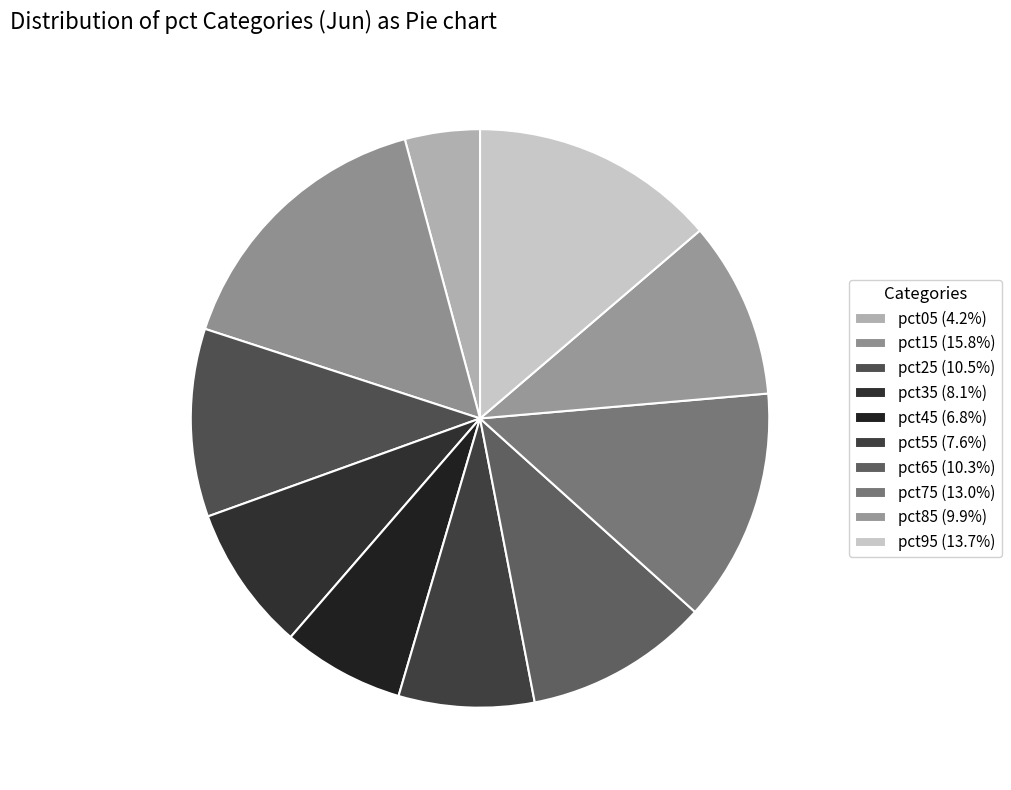

Count the number of slices in the pie.

10